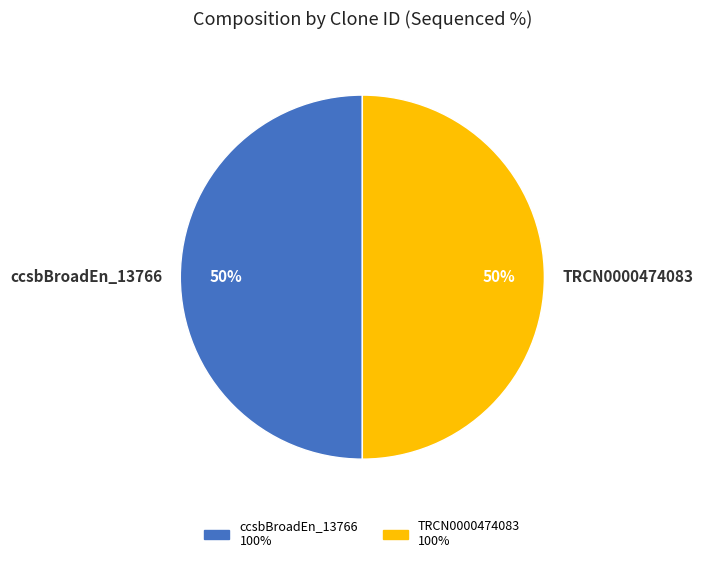

The TRCN0000474083 slice represents 50% of the pie. True or false?

True